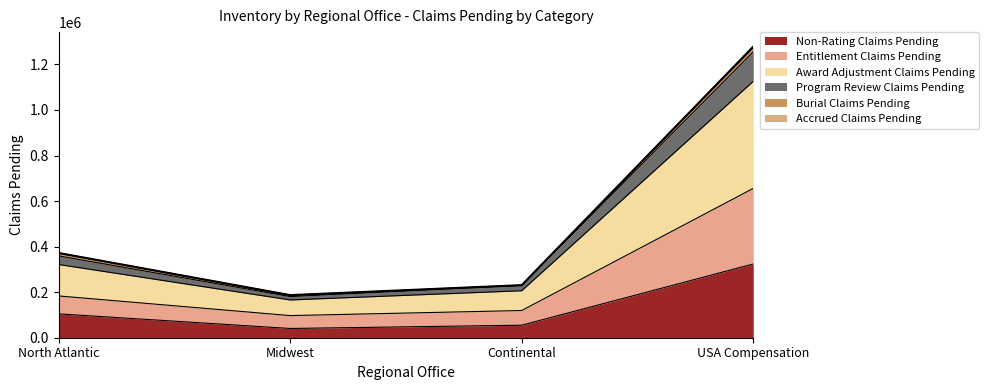

Between Continental and USA Compensation, which series saw the biggest shift?

Award Adjustment Claims Pending